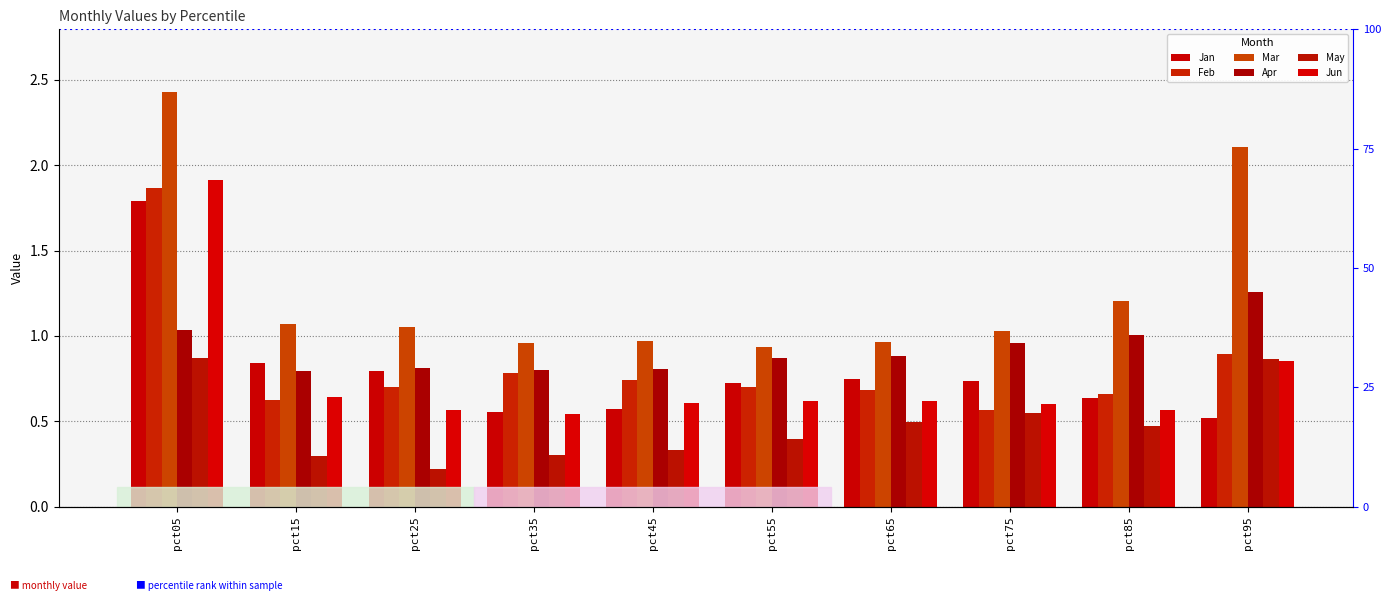

List the series in order of their peak value, lowest first.

May, Apr, Jan, Feb, Jun, Mar